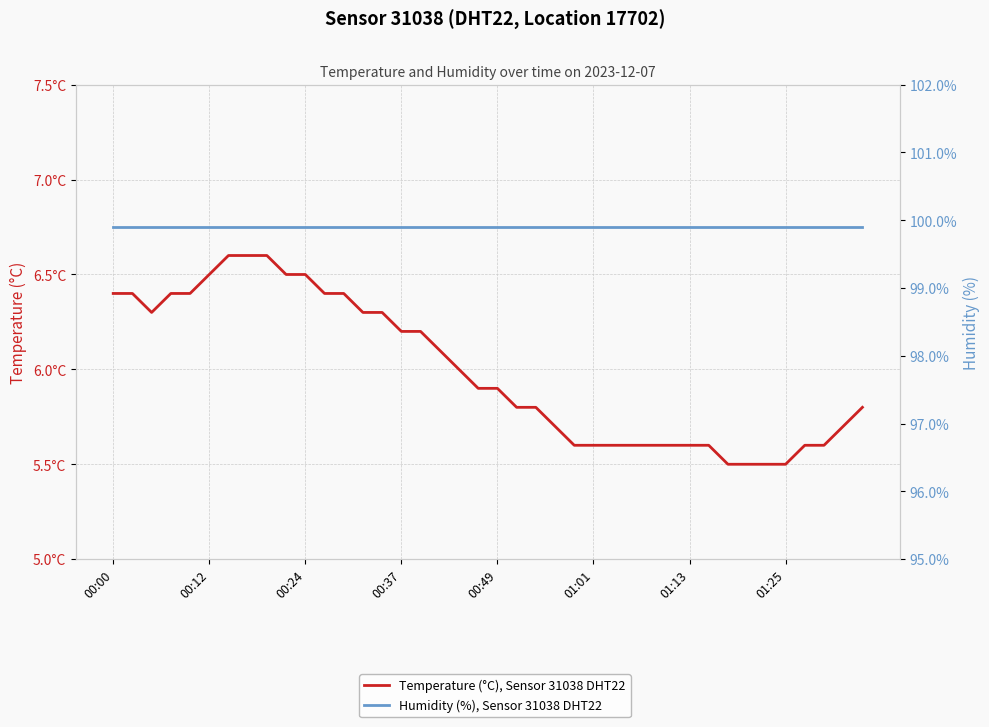

Which category has the lowest value across all series?

32